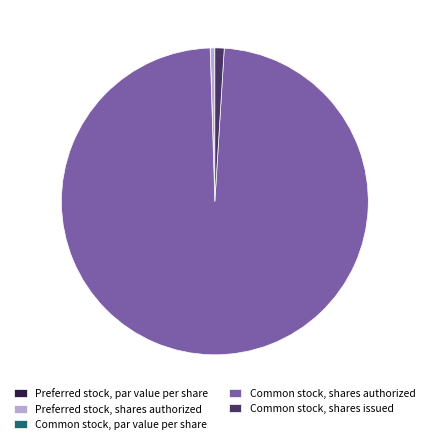

Which slice is the largest?

Common stock, shares authorized